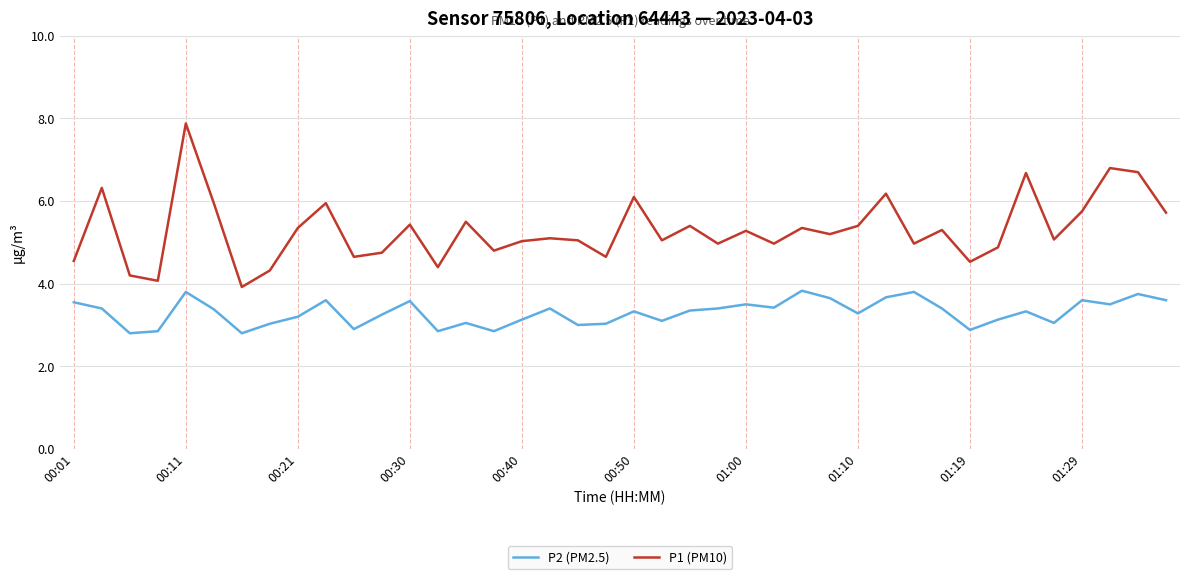

How many lines are shown in the chart?

2